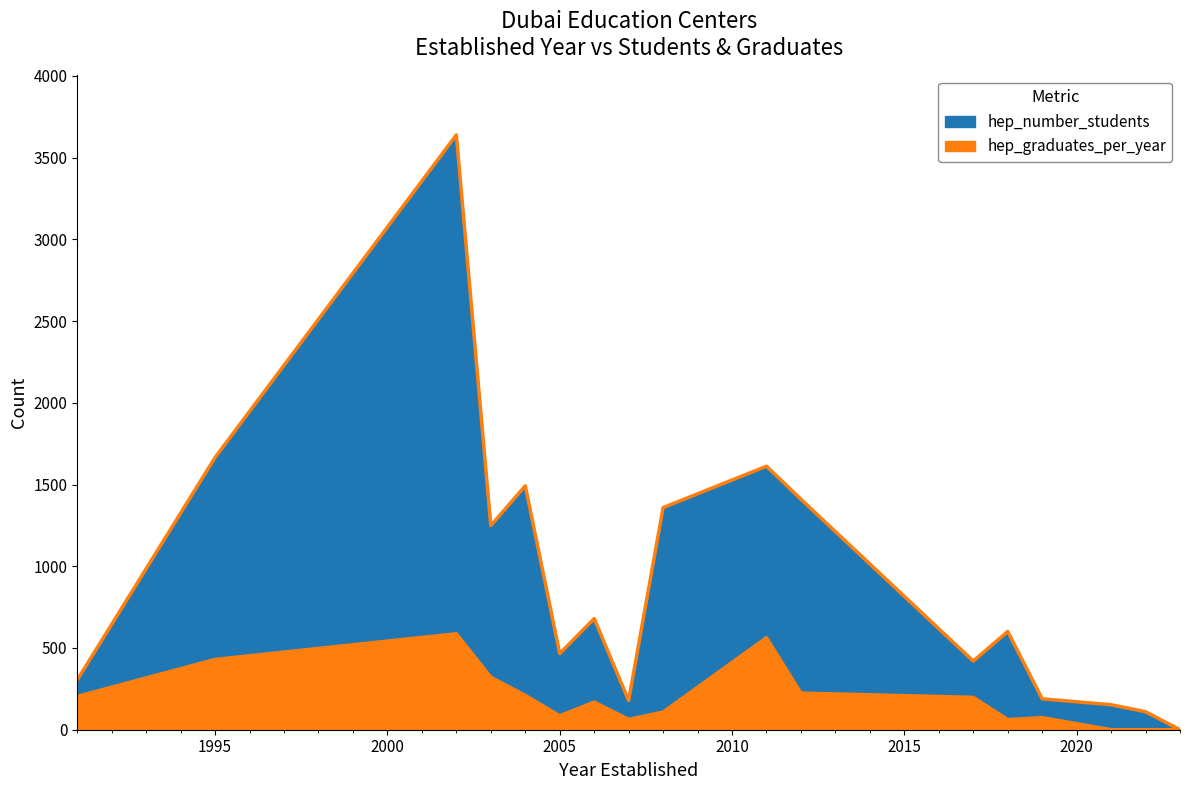

What is the difference between the maximum and minimum values in the hep_number_students series?

3639